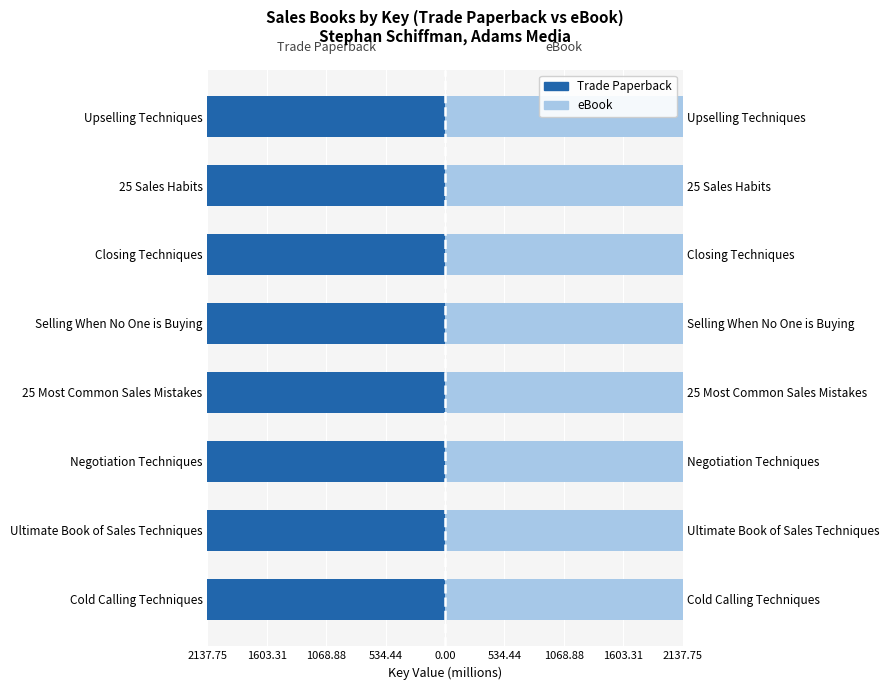

Does the chart contain stacked bars?

No